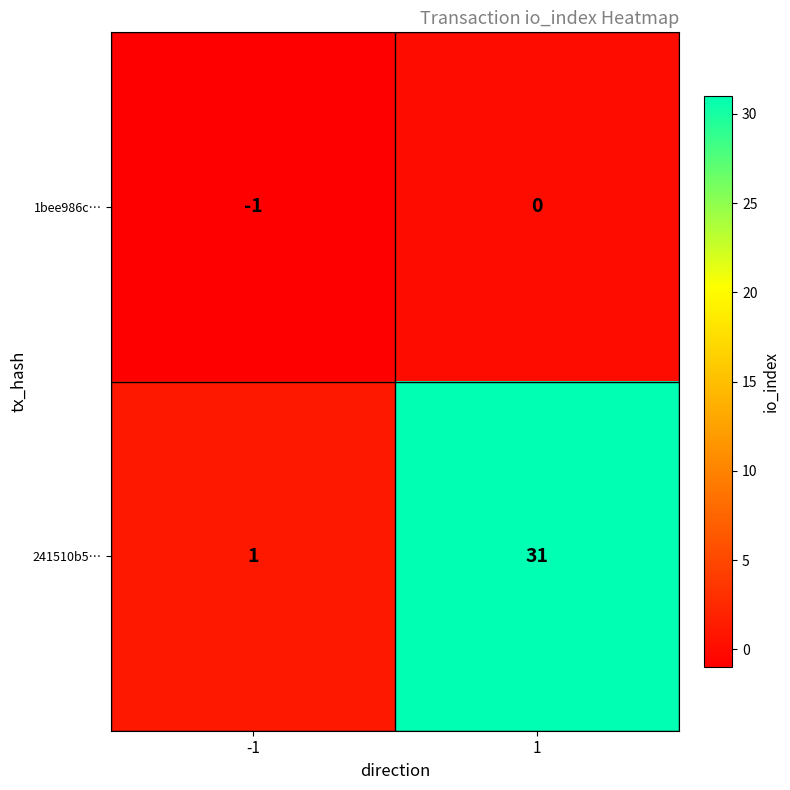

What is the sum of the 241510b5… values at 1 and -1?

32